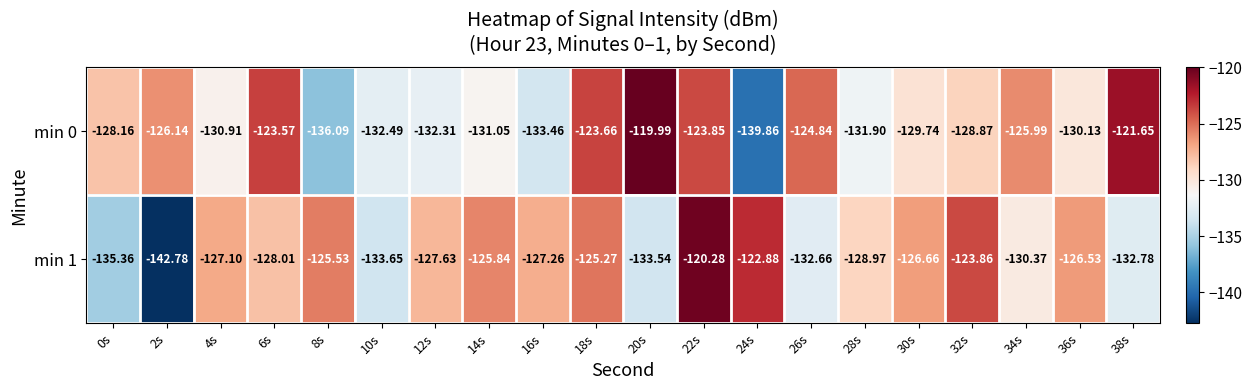

Is the value of min 1 at 10s greater than the value of min 0 at 0s?

No